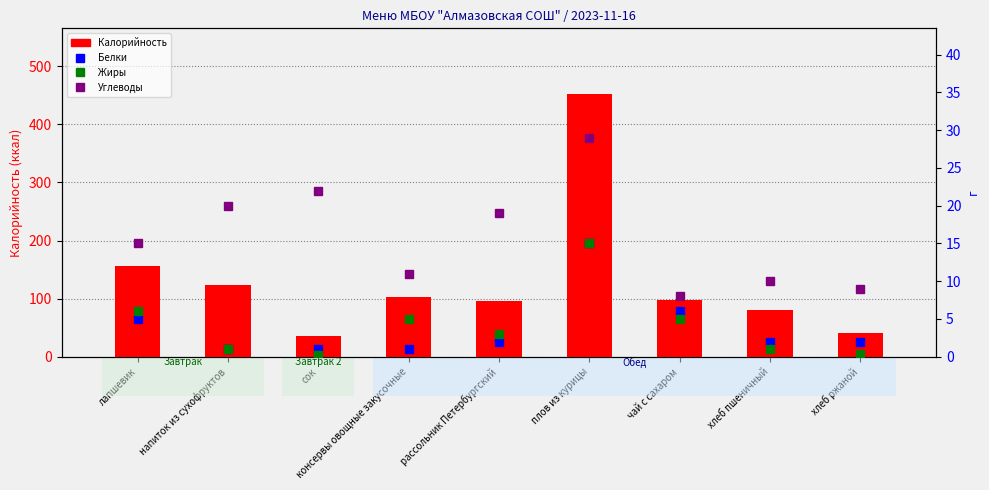

What is the value of the Жиры bar at the 6th from the left?

15.0